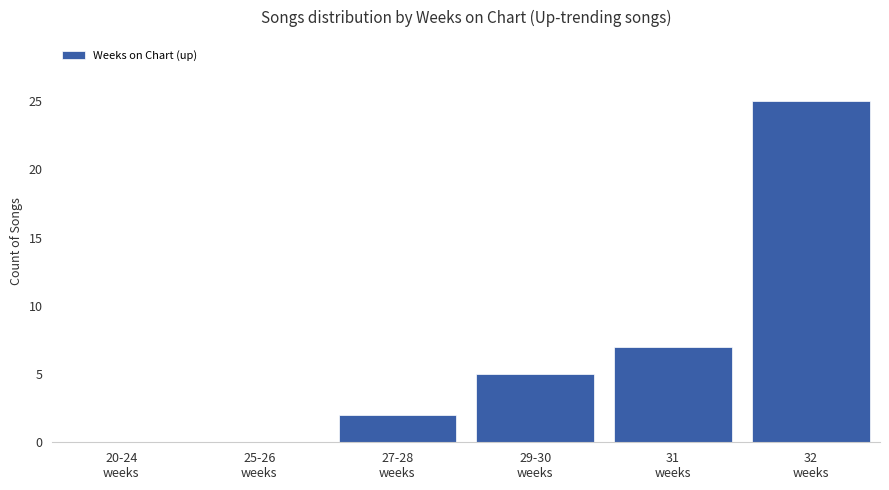

Reading right to left, transcribe all the data shown in this chart.

32
weeks=25	31
weeks=7	29-30
weeks=5	27-28
weeks=2	25-26
weeks=0	20-24
weeks=0